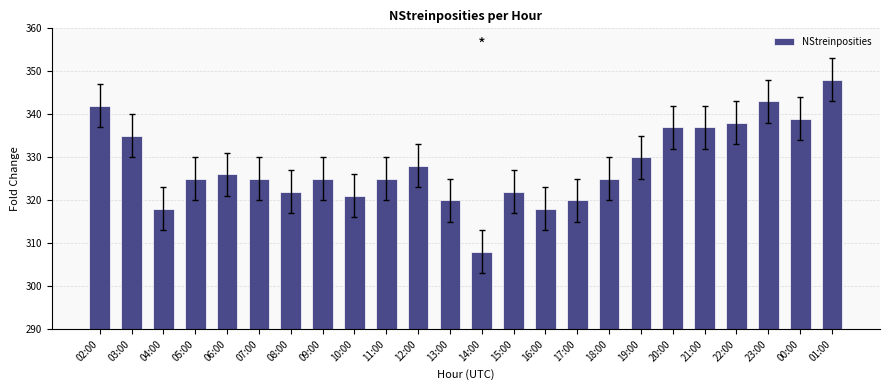

The chart shows a value of 342 at 02:00. True or false?

True